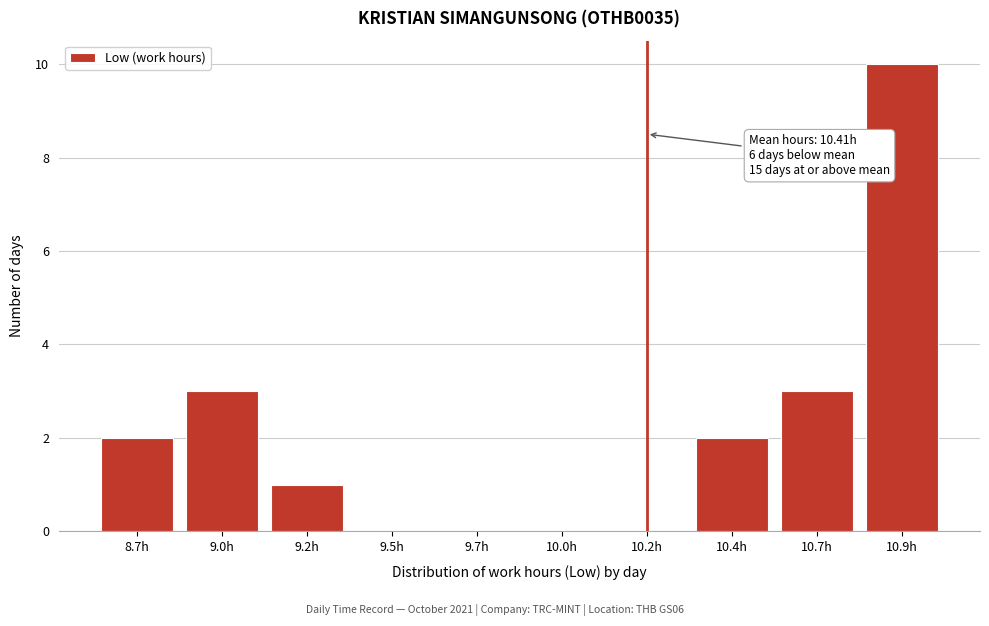

Reading right to left, transcribe all the data shown in this chart.

10.9h=10	10.7h=3	10.4h=2	10.2h=0	10.0h=0	9.7h=0	9.5h=0	9.2h=1	9.0h=3	8.7h=2